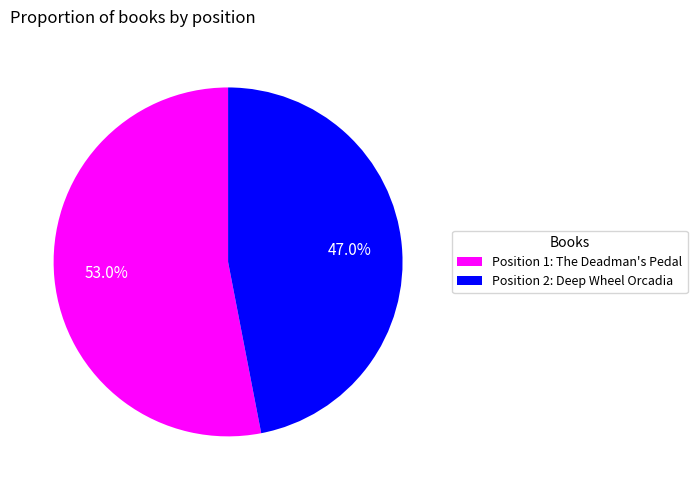

Which category has the smallest portion of the pie?

Position 2: Deep Wheel Orcadia